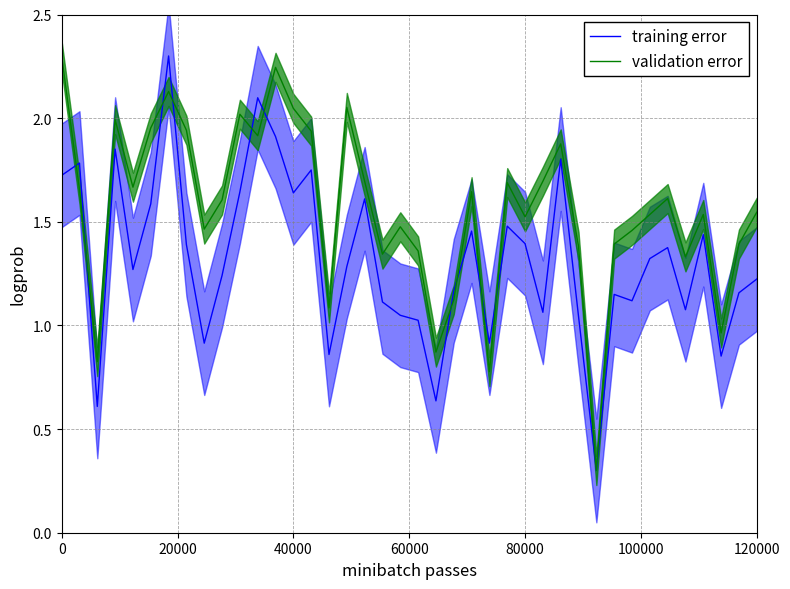

What are all the series names shown in the legend?

training error, validation error